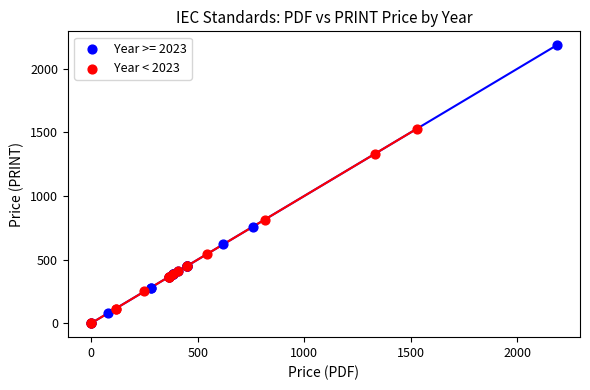

Which series has the largest Y range (max minus min)?

Year >= 2023